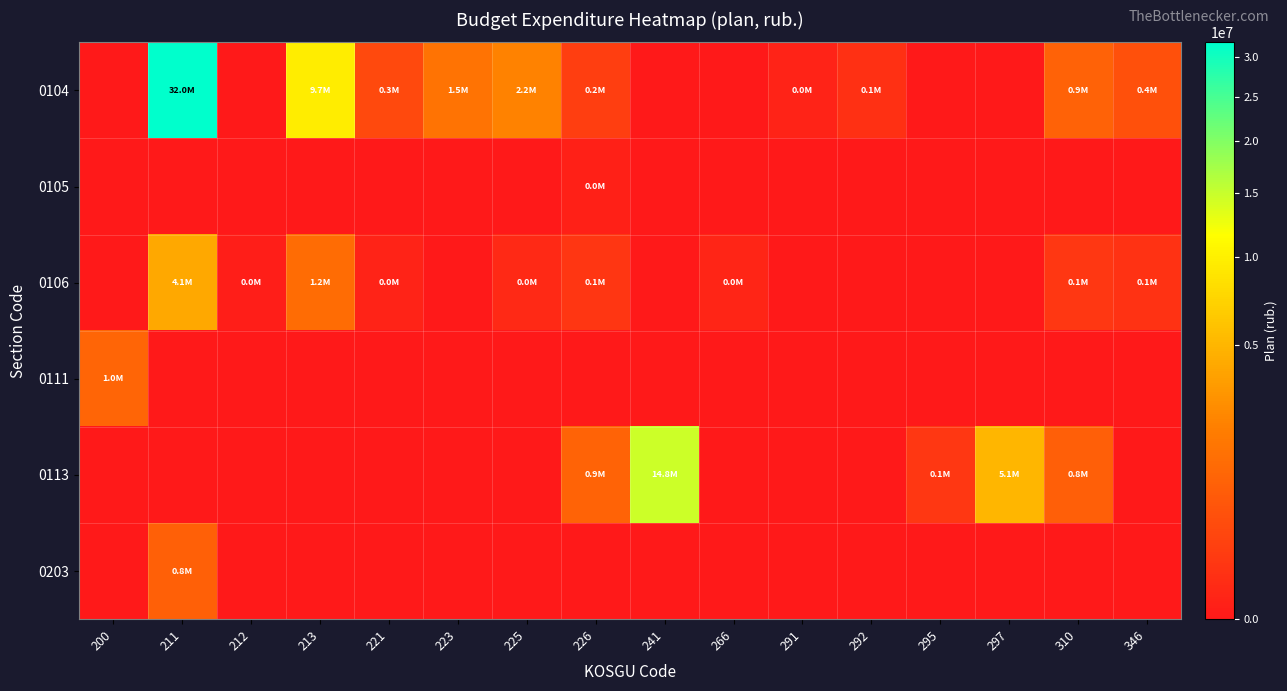

At how many categories does at least one series exceed 11967144?

2